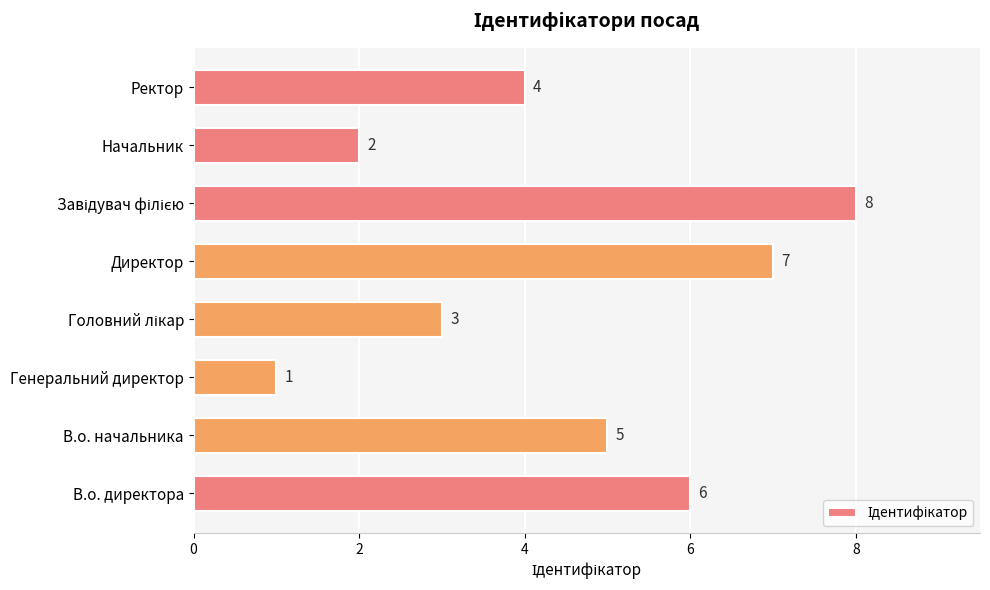

What is the change in value from Генеральний директор to Ректор?

+3